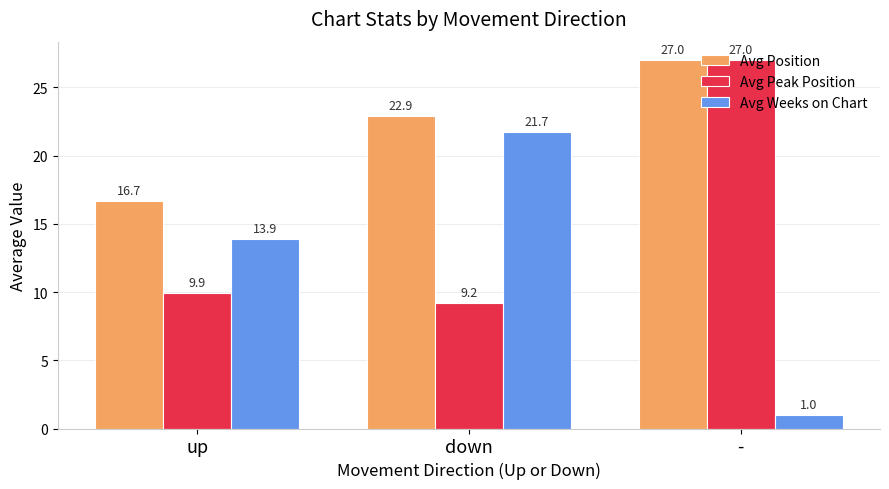

Reading left to right, what are all the values shown in this chart?

Avg Position: 16.7	22.9	27.0
Avg Peak Position: 9.9	9.2	27.0
Avg Weeks on Chart: 13.9	21.7	1.0